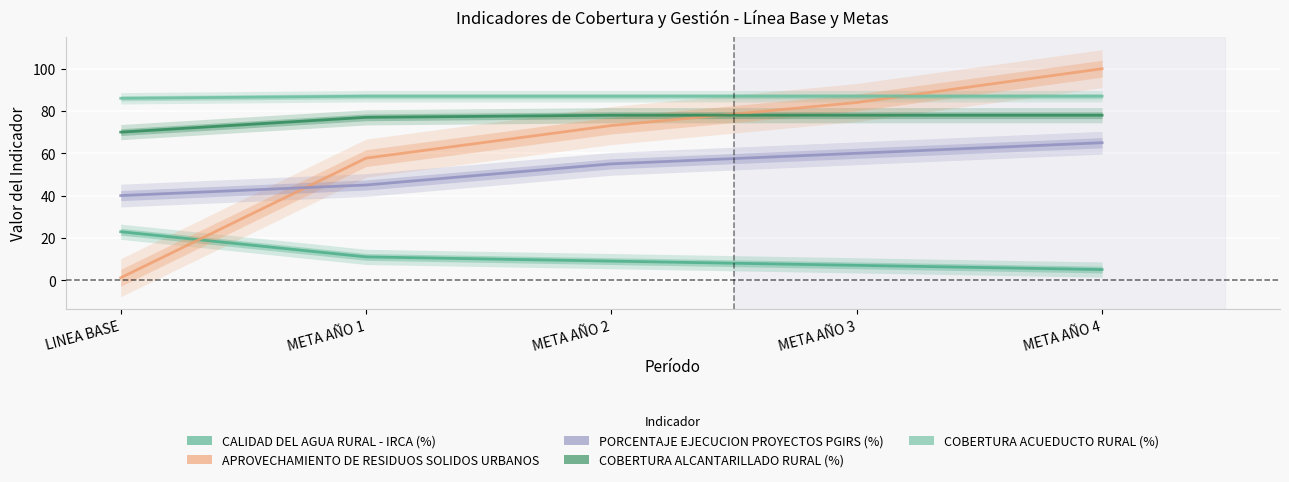

What is the spread (max minus min) of values at META AÑO 4?

95.0